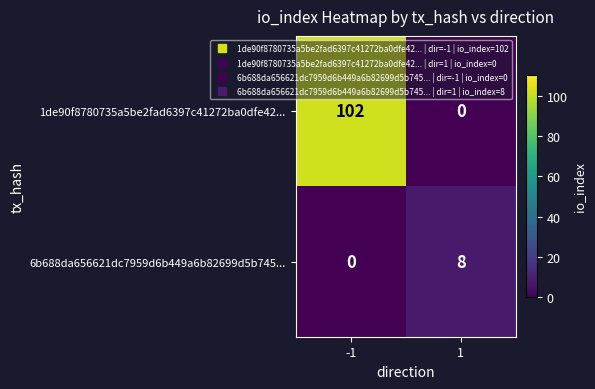

List the series in order of their overall mean, lowest first.

6b688da656621dc7959d6b449a6b82699d5b745..., 1de90f8780735a5be2fad6397c41272ba0dfe42...